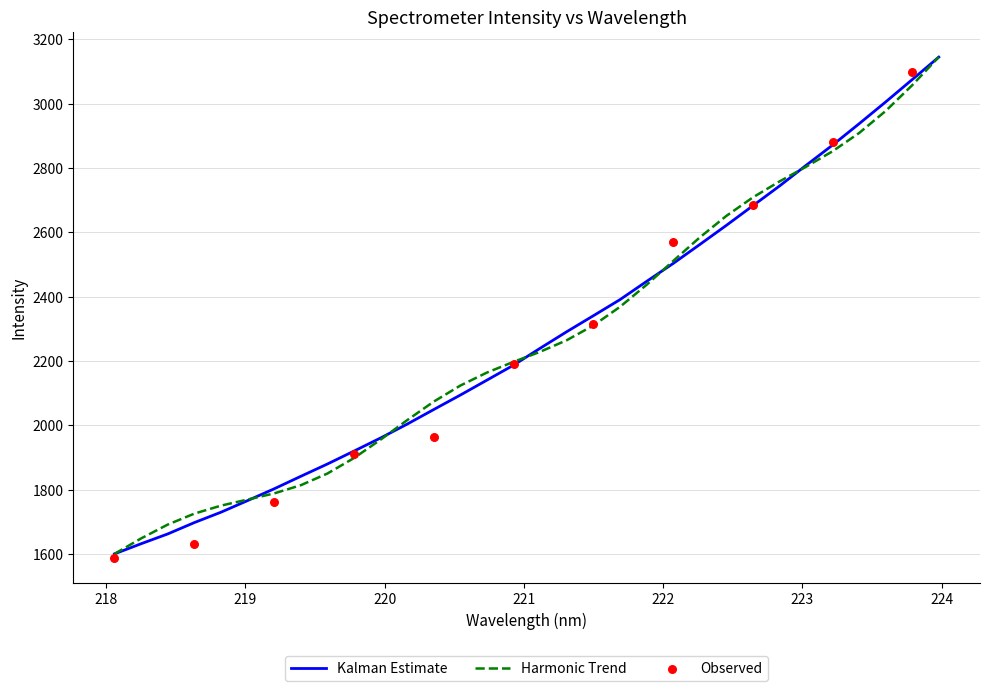

What is the ratio of the value at 222.0721 to the value at 218.442?

1.5